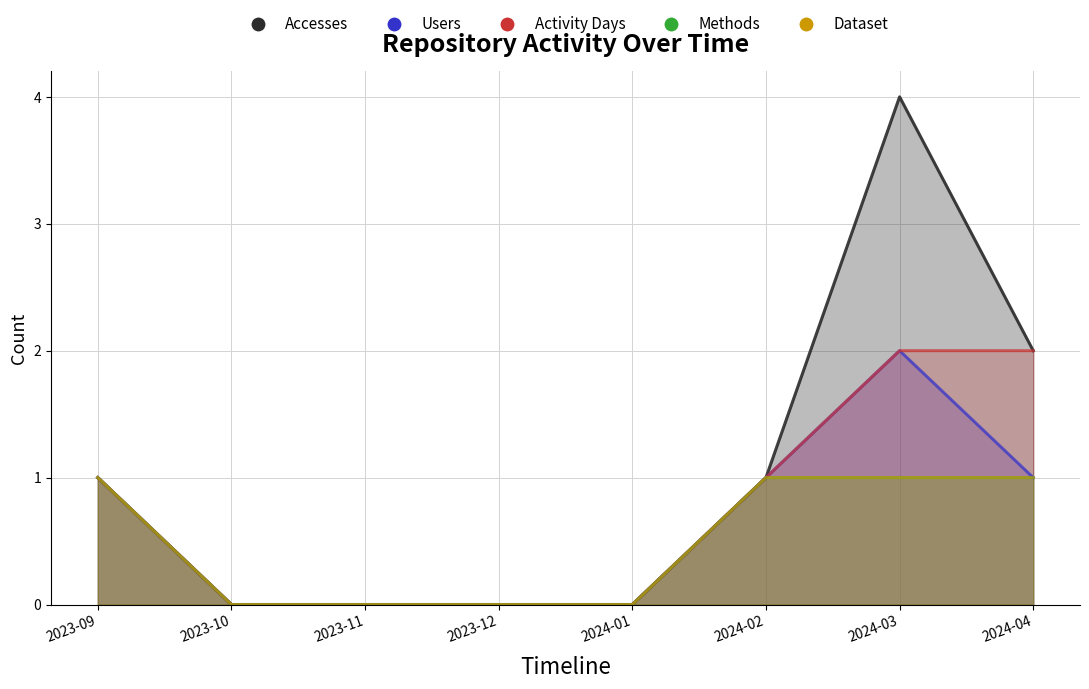

What is the difference between the maximum and second lowest values in the Users series?

2